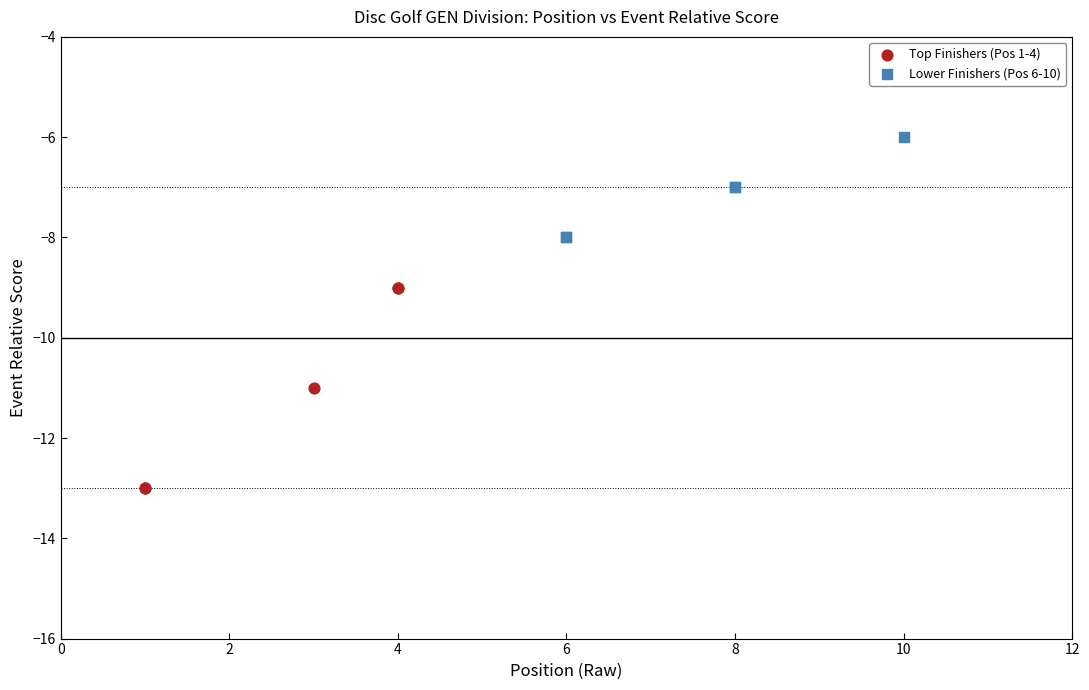

Which series has the widest spread of Y values?

Top Finishers (Pos 1-4)